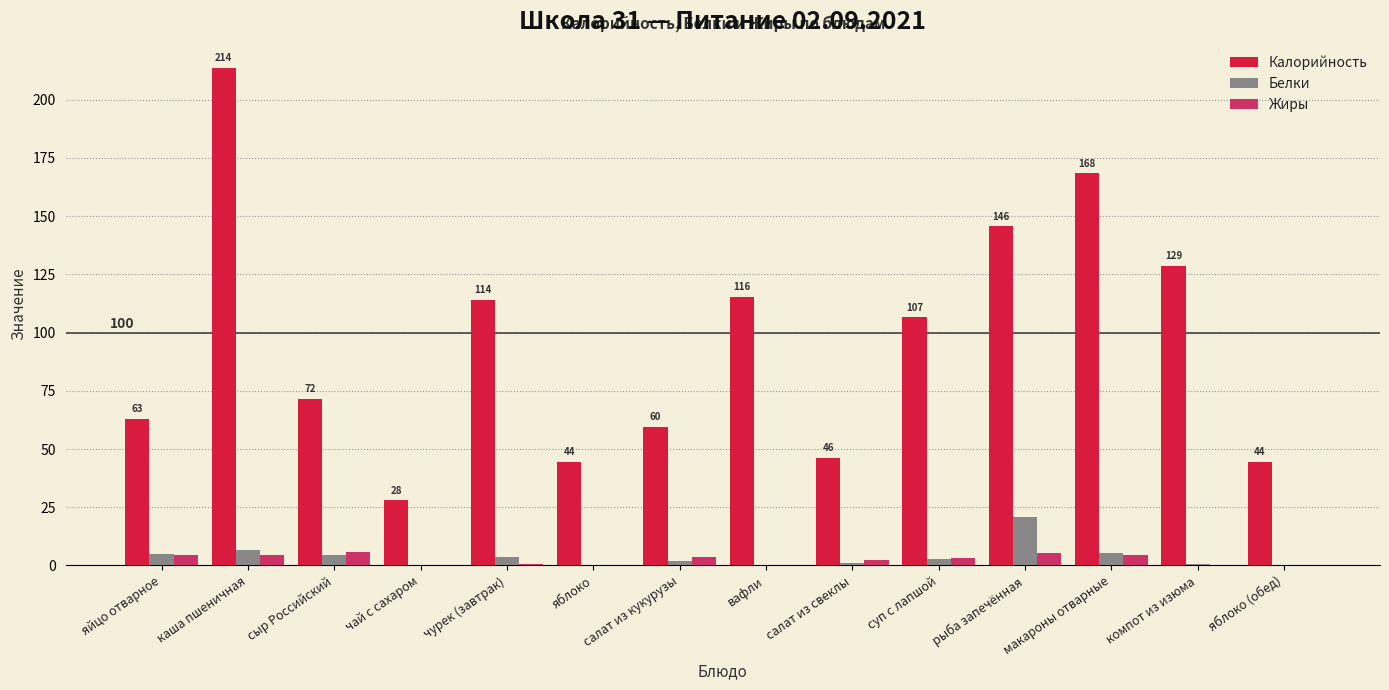

How many distinct data groups are displayed?

3